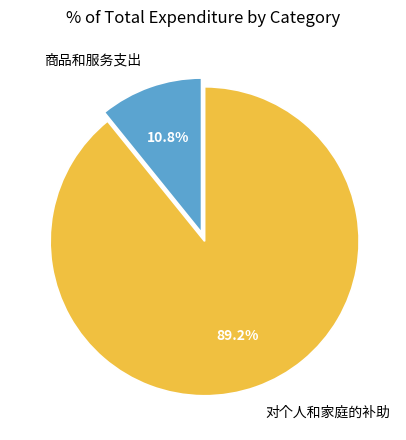

Combined, do 商品和服务支出 and 对个人和家庭的补助 account for over 50%?

Yes